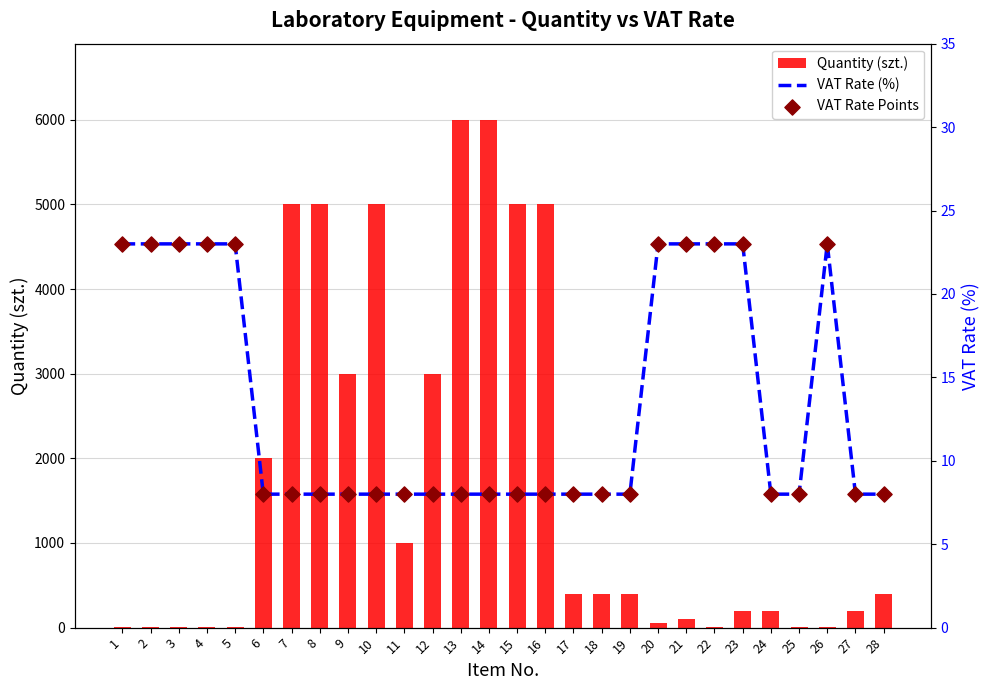

At which category is the sum across all series the highest?

13